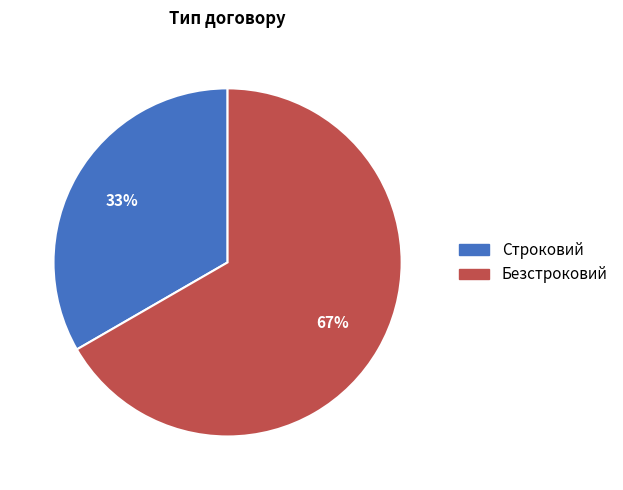

Which has a higher value, Безстроковий or Строковий?

Безстроковий